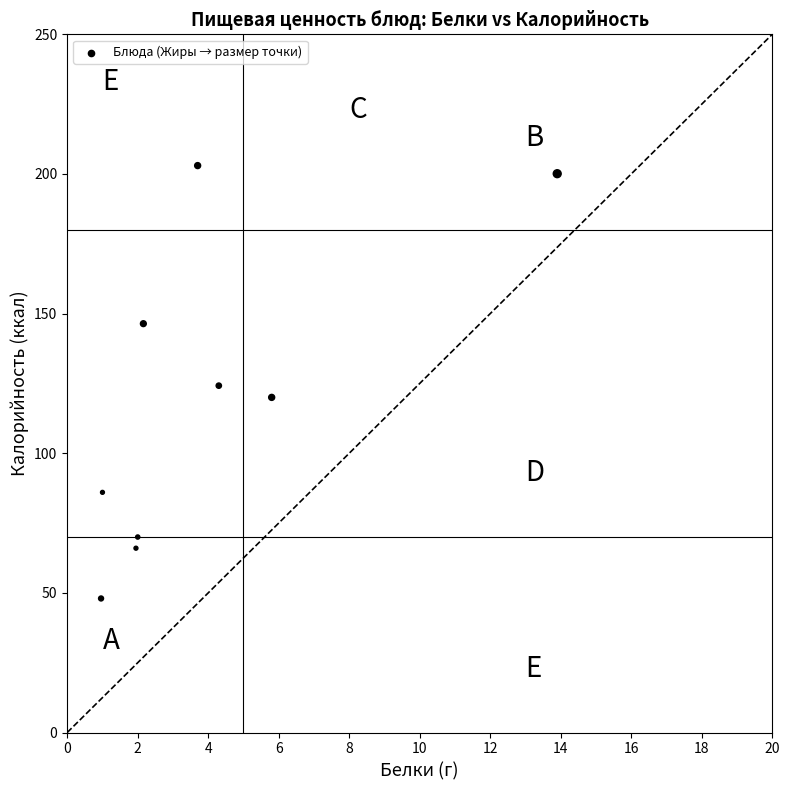

What is the range of Y values (max minus min)?

155.0